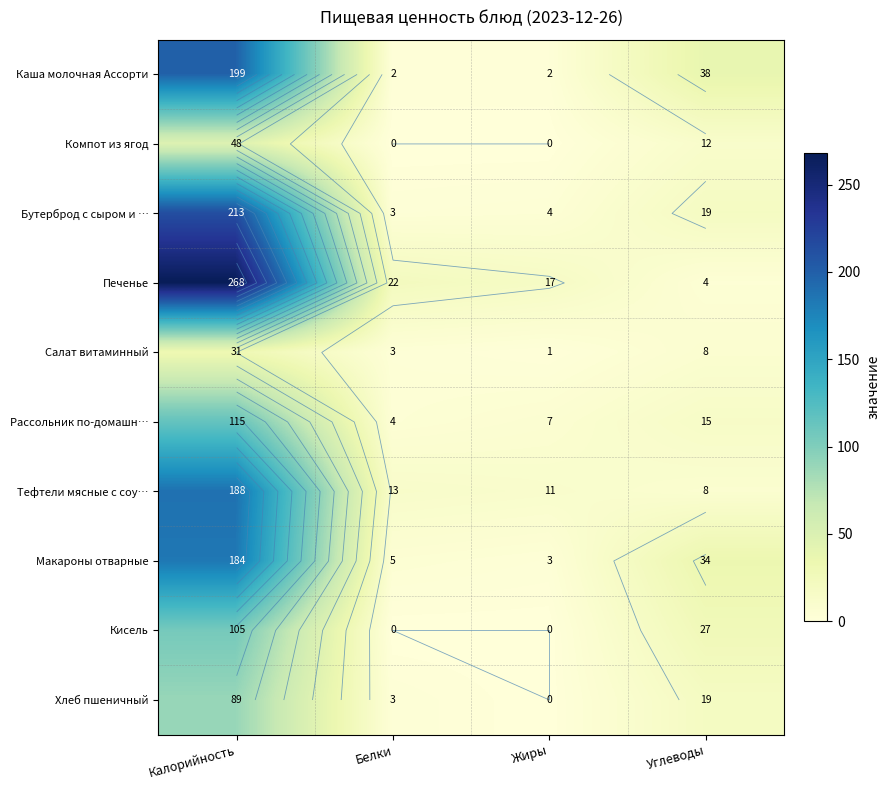

The value of Каша молочная Ассорти at Белки is 1. True or false?

False